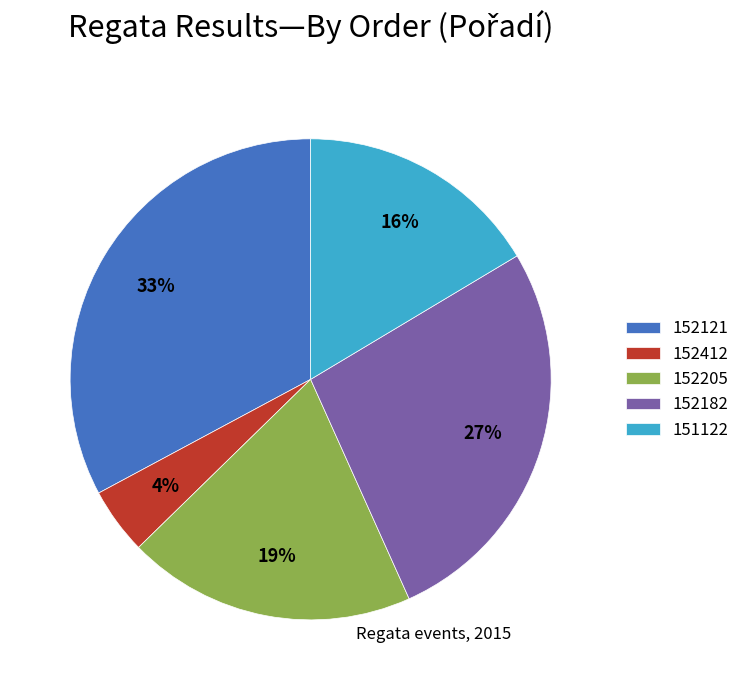

Which slice is the largest?

152121